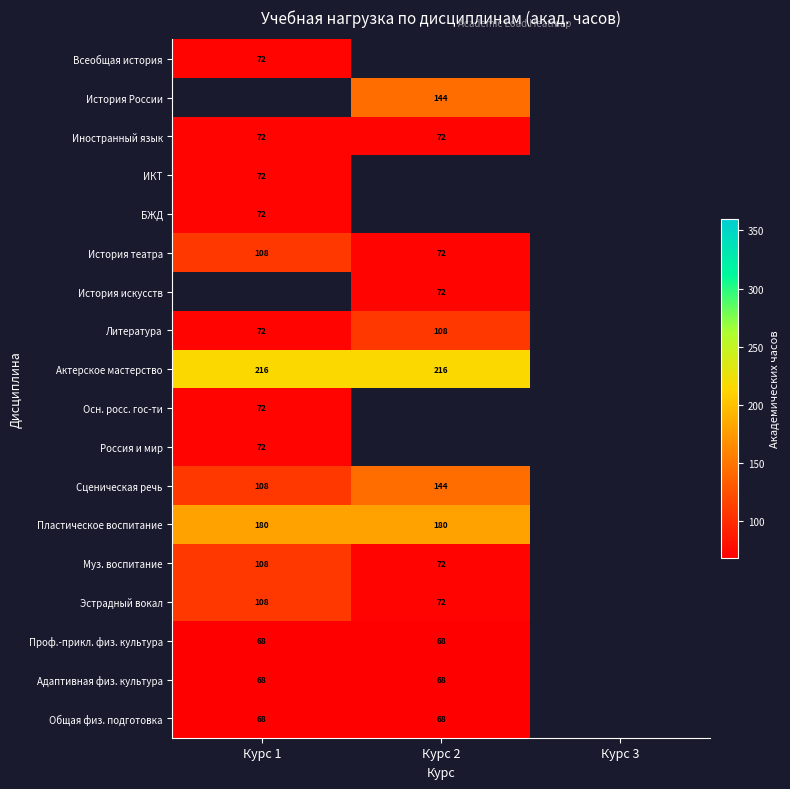

True or false: История России has a value of 144 at Курс 2.

True